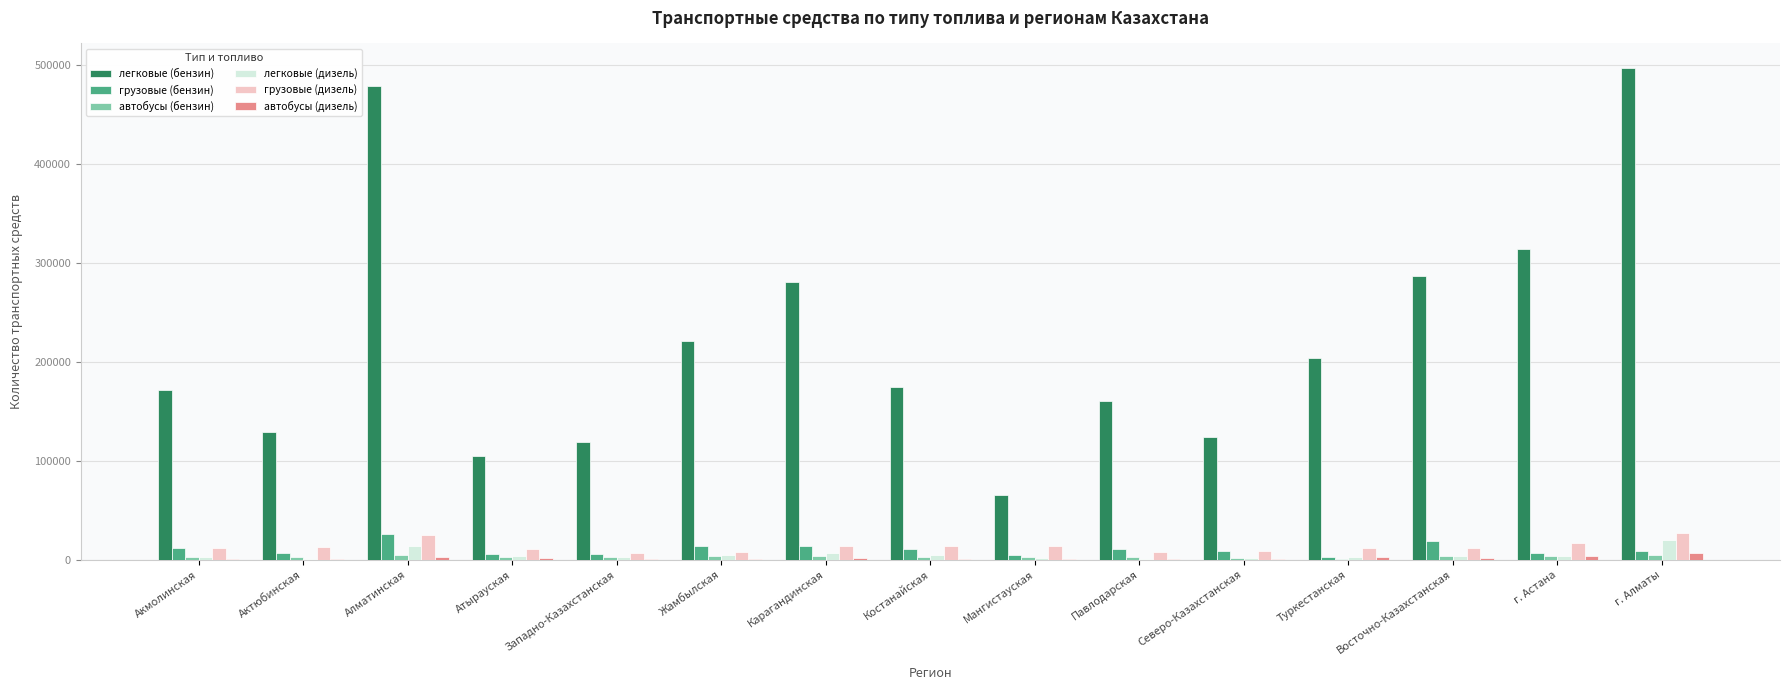

The value of грузовые (бензин) at Жамбылская is 13918. True or false?

True